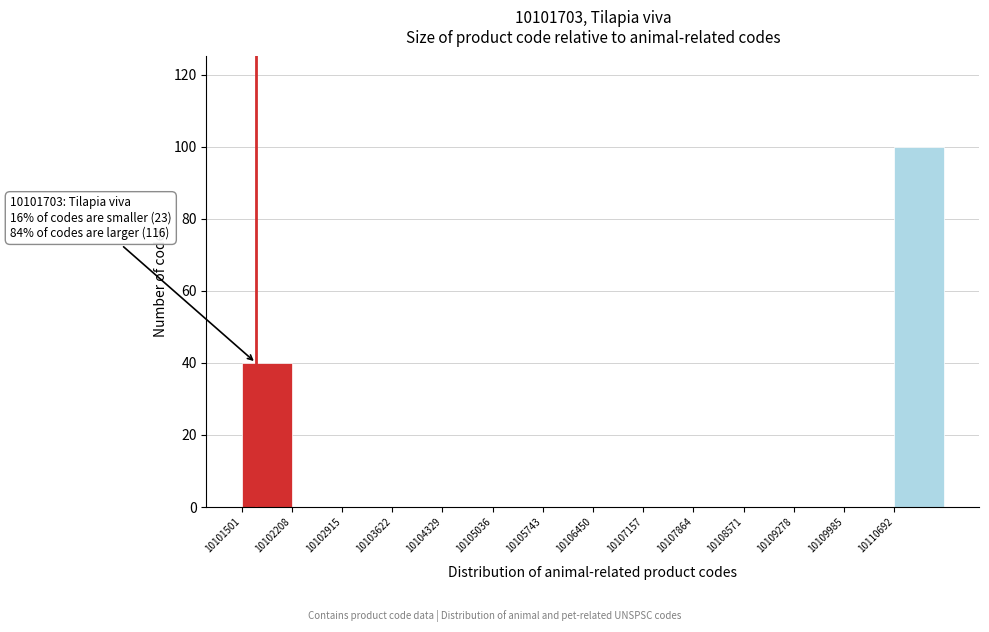

Over which range of the x-axis is the bar tallest?

10110700 to 10111400